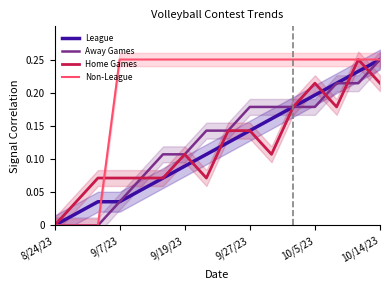

At which label is Non-League closest to 0?

8/24/23